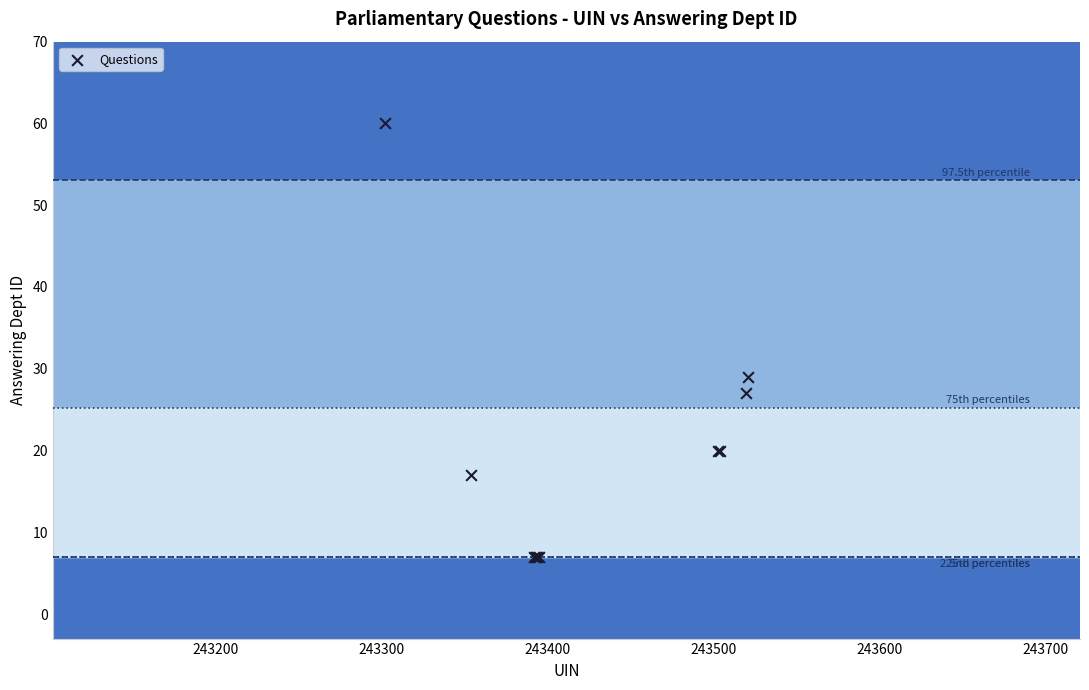

What Y value in the scatter plot is closest to 33?

29